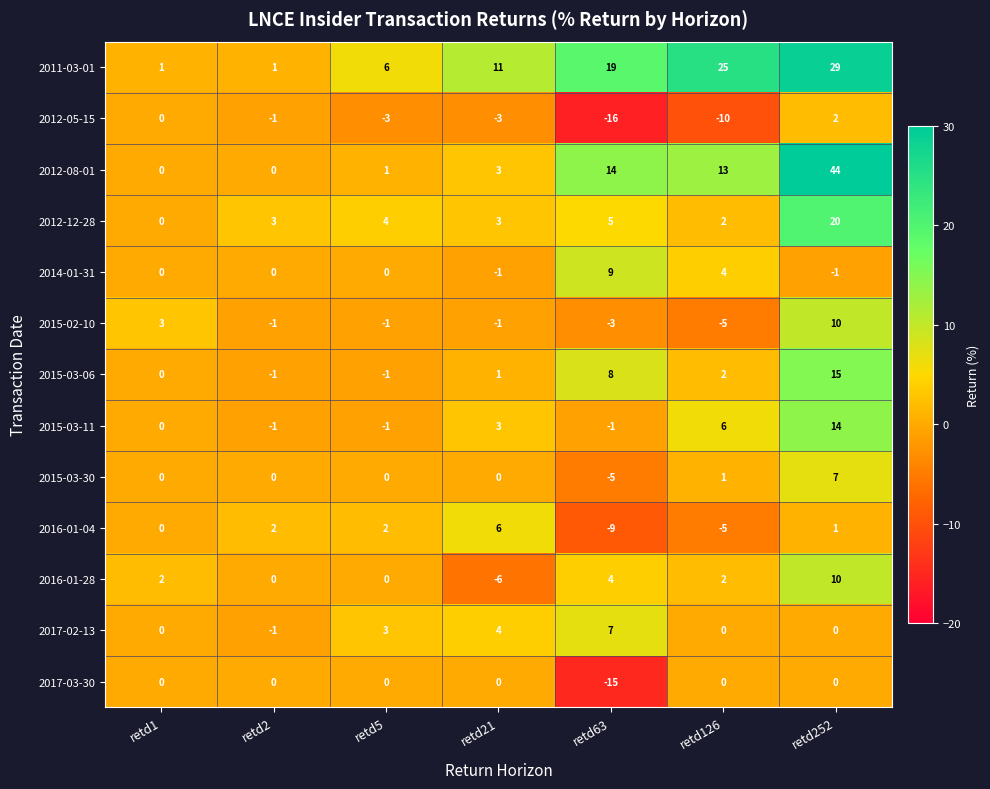

Which series has the largest total across all categories?

2011-03-01